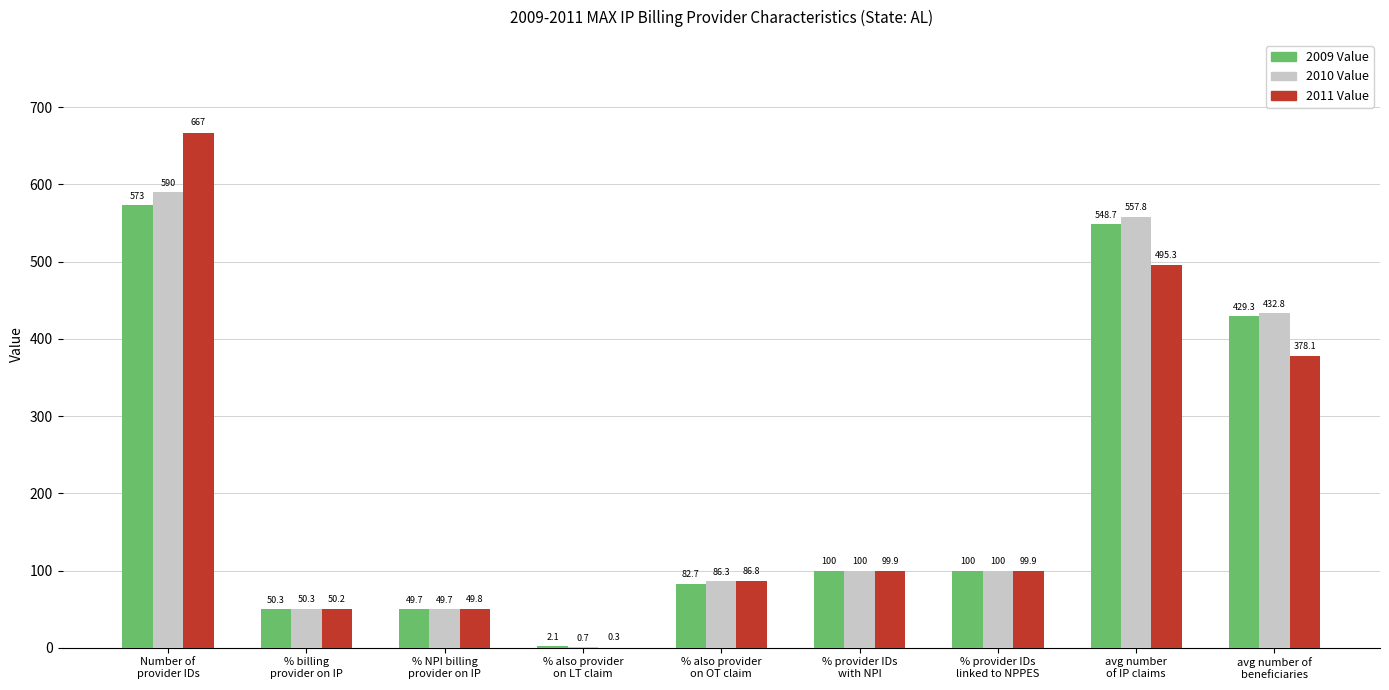

The value of 2009 Value at % NPI billing
provider on IP is 76.2. True or false?

False